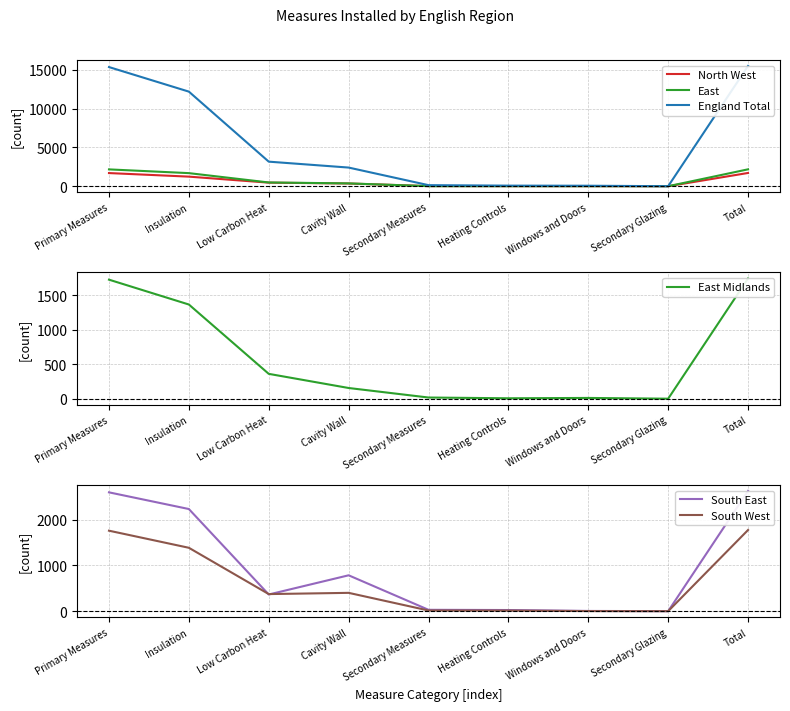

At how many categories does at least one series exceed 7933?

3